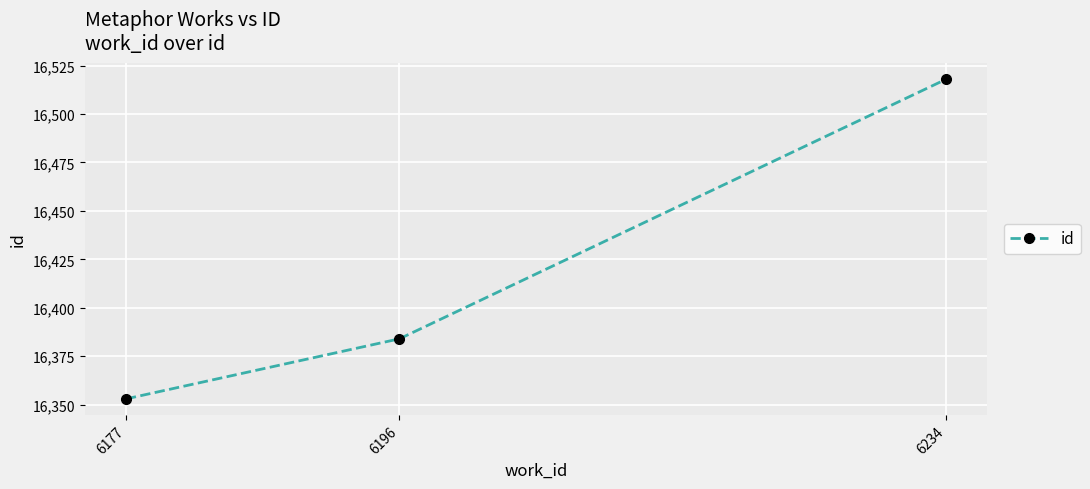

The value at 6196 is 6268. True or false?

False